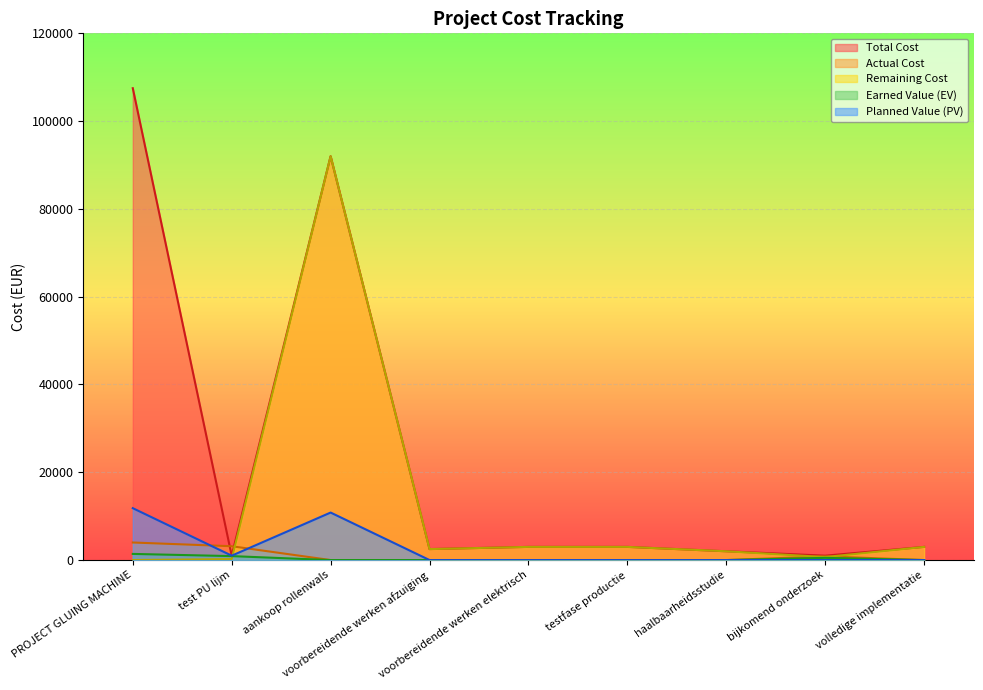

What is the difference between the highest and lowest values at voorbereidende werken elektrisch?

3000.0